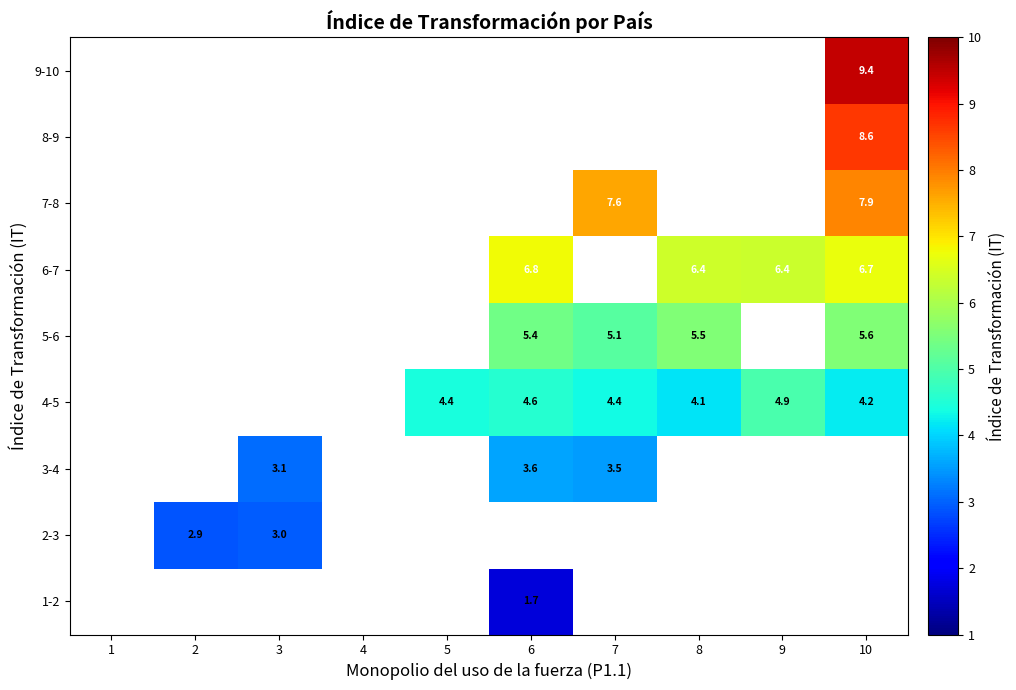

How many series are shown in this chart?

9